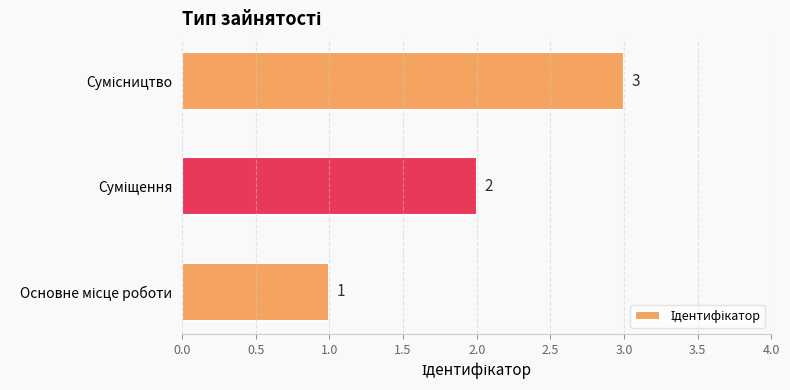

How many values are between 1 and 3?

3